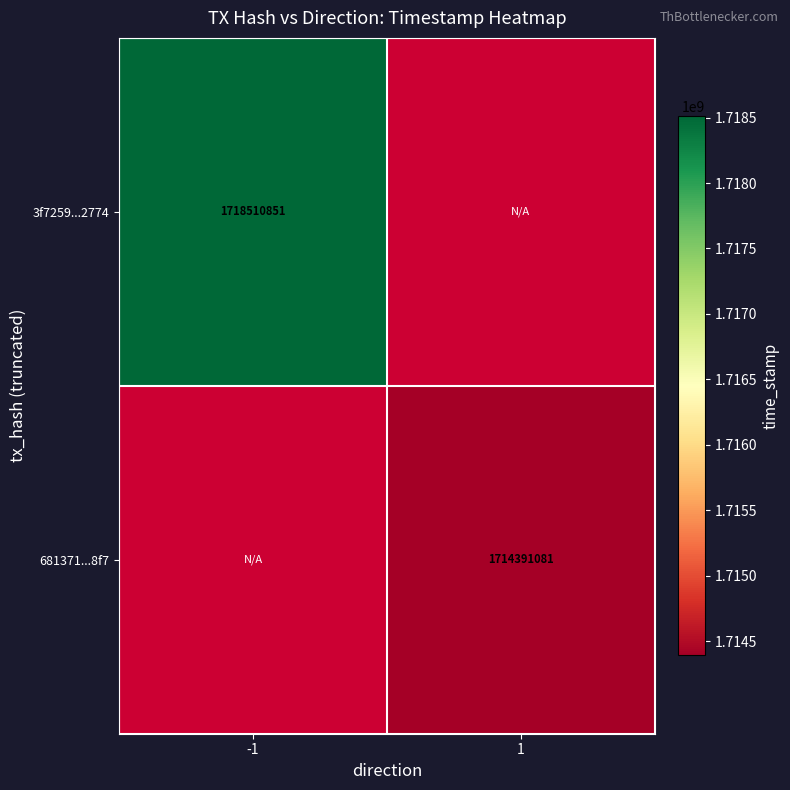

What is the greatest value displayed?

1718510851.0